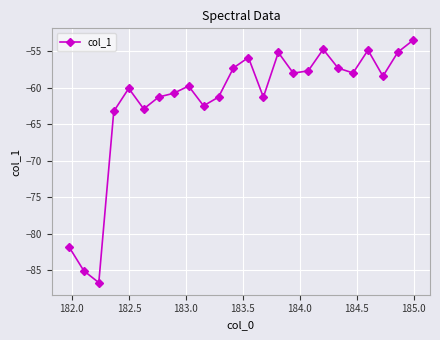

What is the value of the 15th point from the left?

-55.2